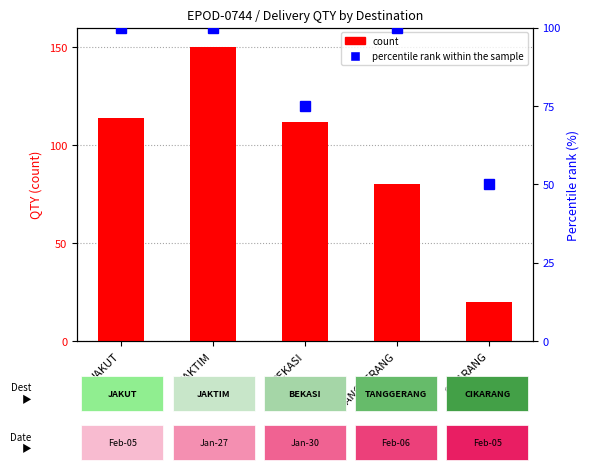

At JAKTIM, list the series in order from smallest to largest.

percentile rank within the sample, count